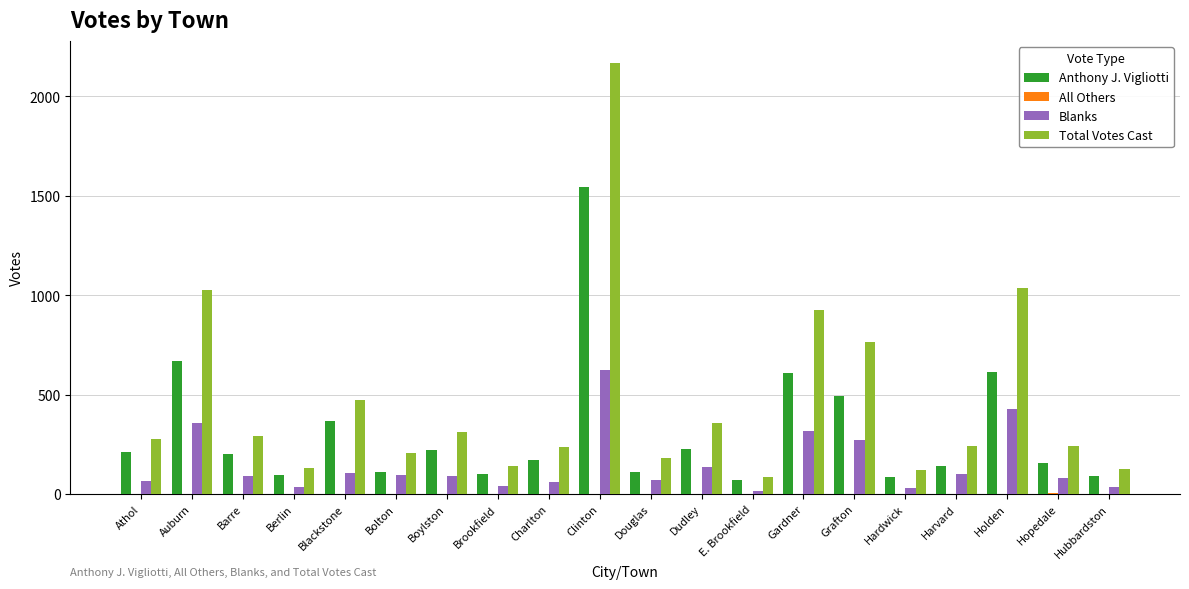

The value of Total Votes Cast at Hubbardston is 125. True or false?

True